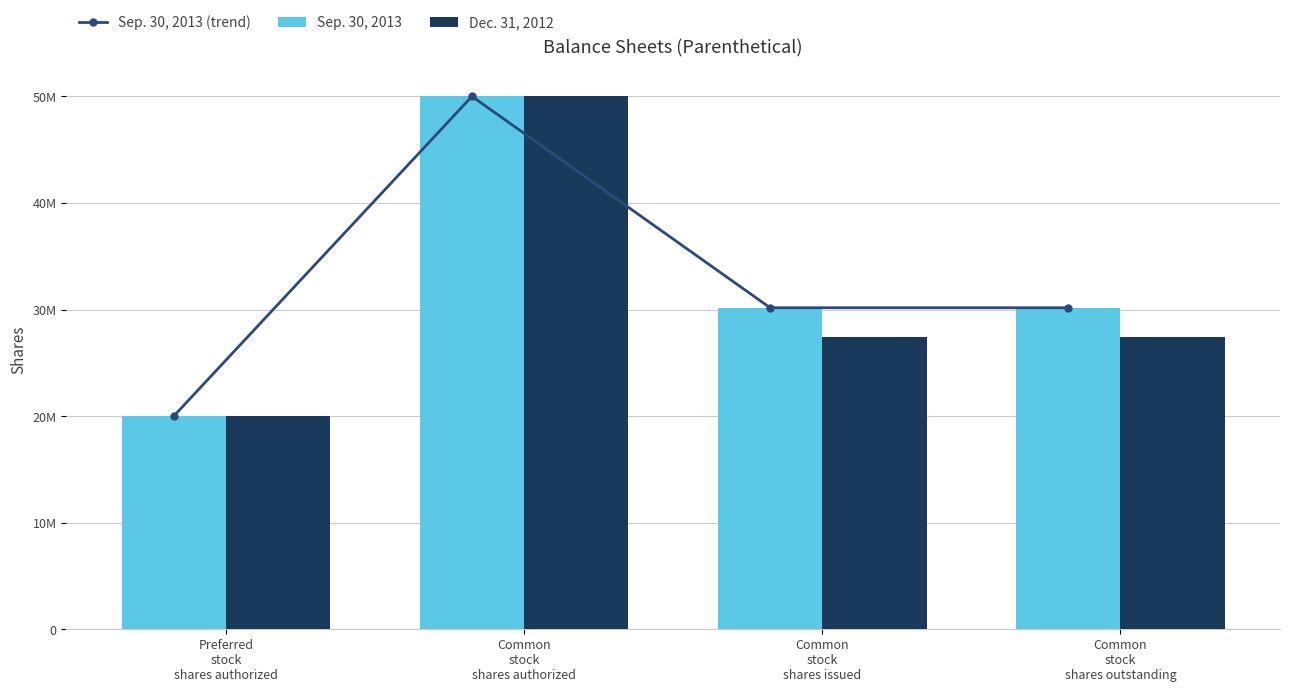

Count the Sep. 30, 2013 values in the range 30168613 to 50000000.

3